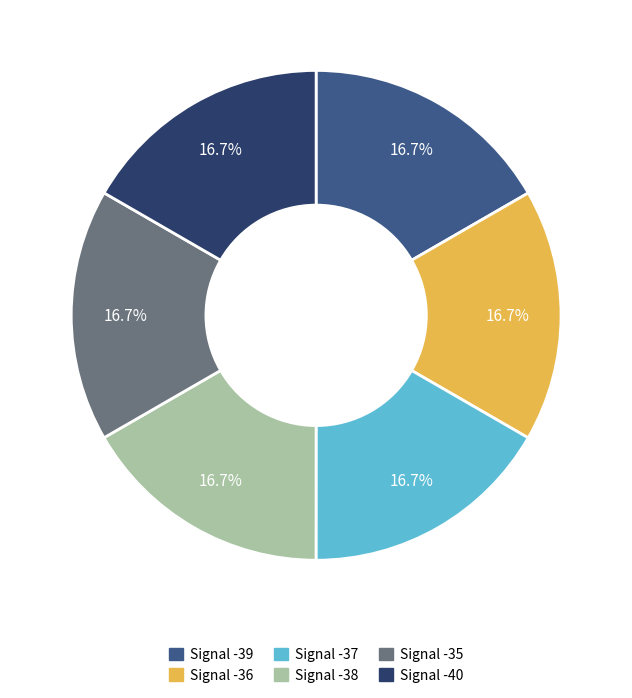

The Signal -38 slice represents 23% of the pie. True or false?

False